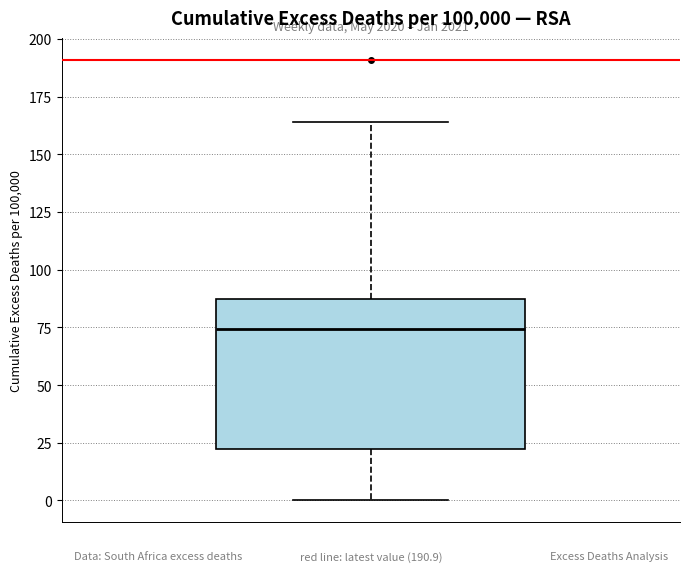

Read this box plot against the y-axis: the position of the median line, the range covered by the box, and the ends of both whiskers. The values are not printed on the chart, so give them approximately, as read against the axis.

median 75, box 20 to 85, whiskers 0 to 165